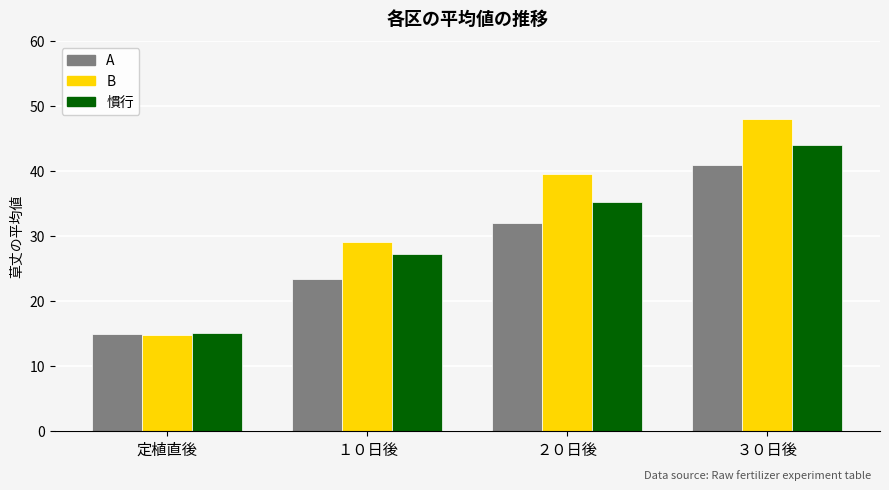

The 慣行 series shows 27.3 at １０日後. True or false?

True